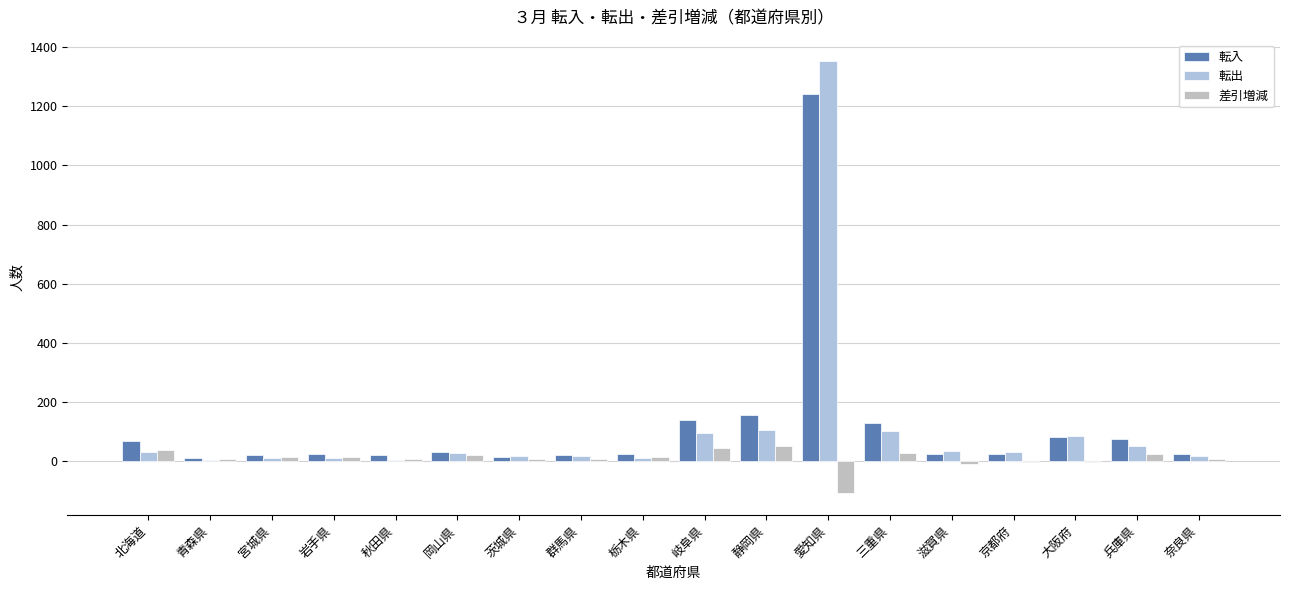

Does the chart contain stacked bars?

No